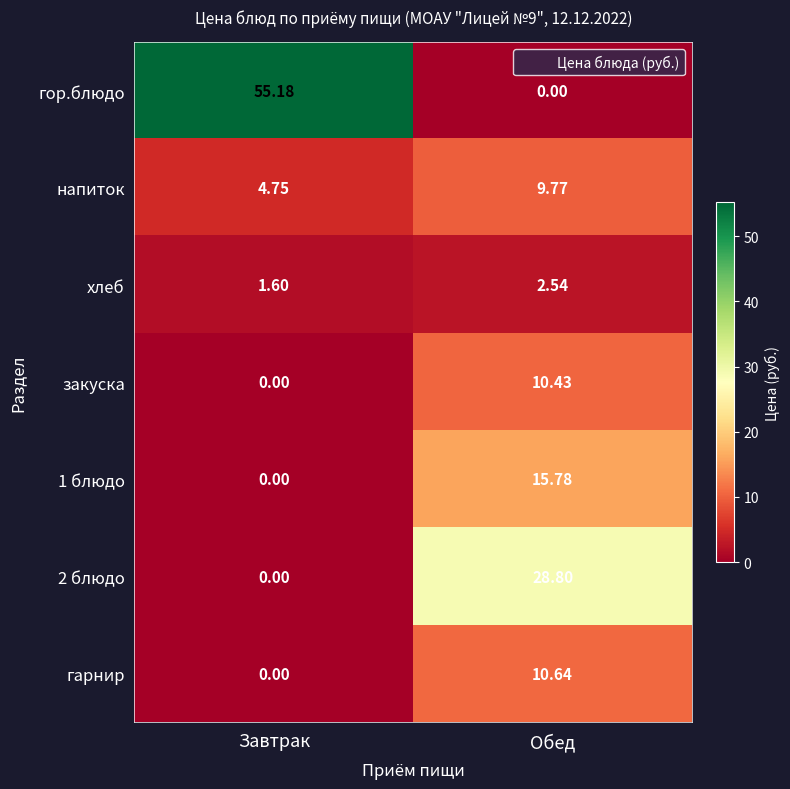

How many categories are shown in the chart?

2